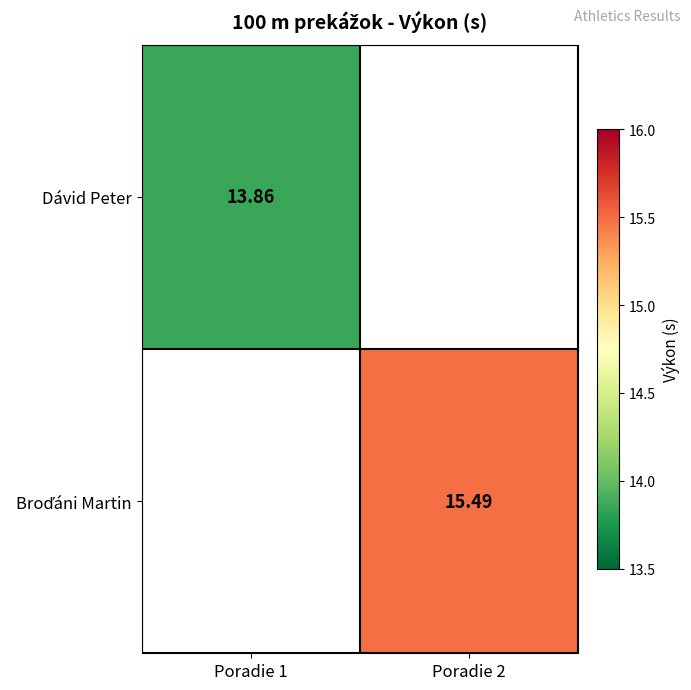

Which category has the lowest value in the Dávid Peter series?

Poradie 1